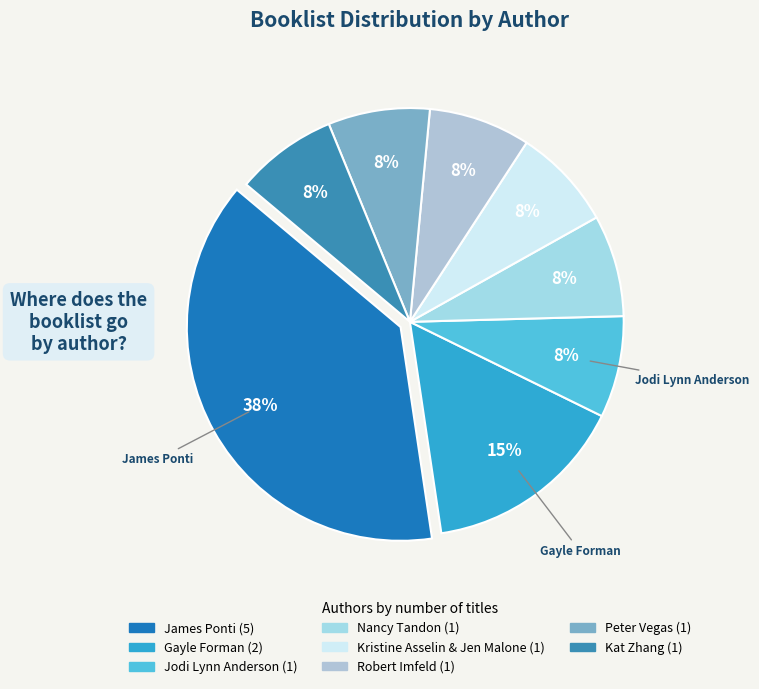

What is the change in value from James Ponti to Peter Vegas?

-4